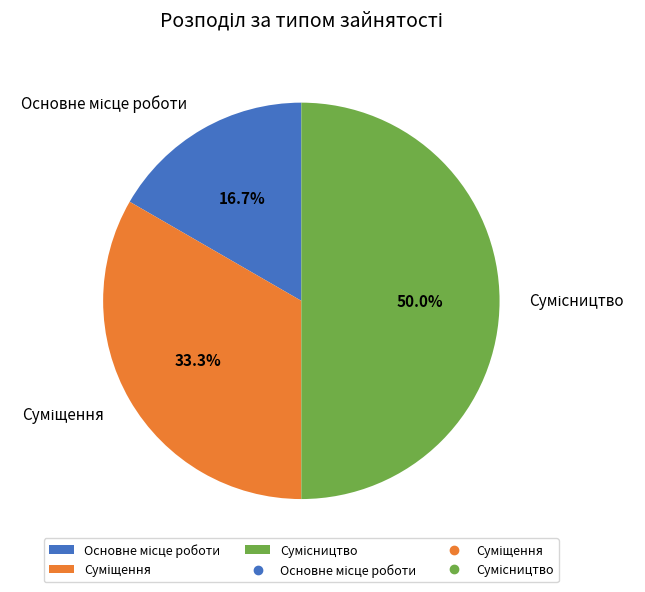

Between Суміщення and Сумісництво, which is larger?

Сумісництво